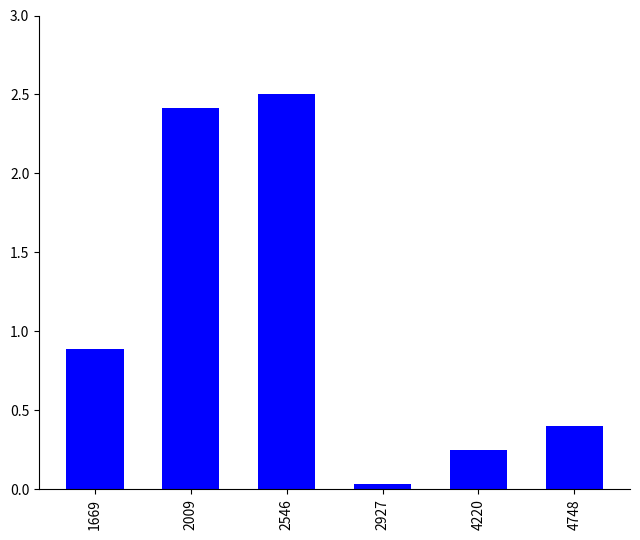

How many data points does each series have?

6